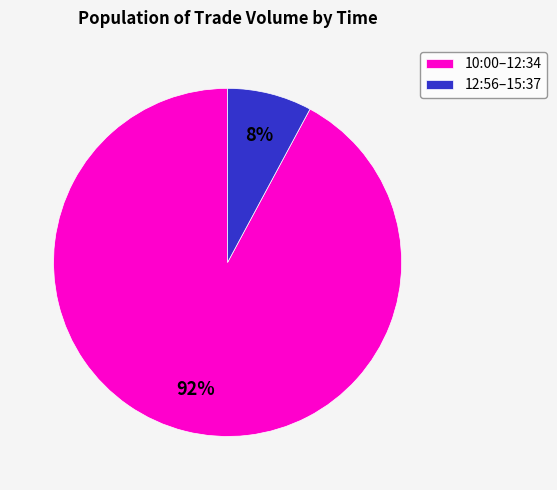

Which category has the smallest portion of the pie?

12:56–15:37